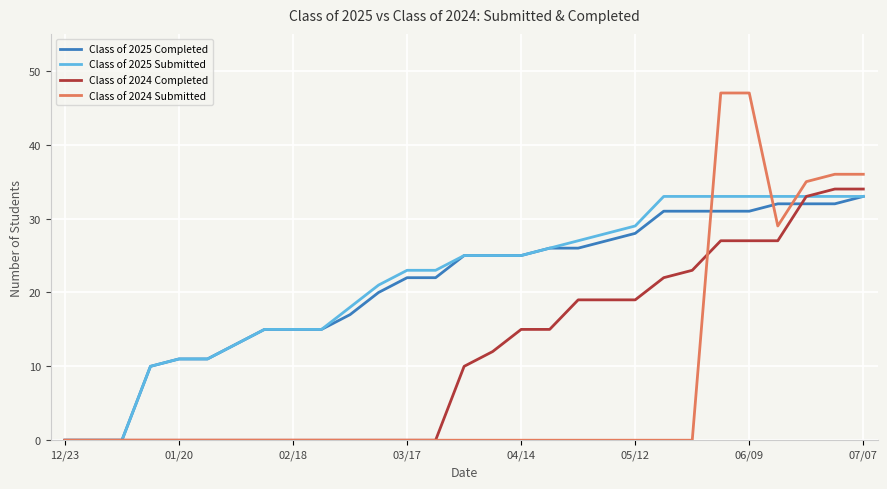

Which series has the widest spread of values?

Class of 2024 Submitted